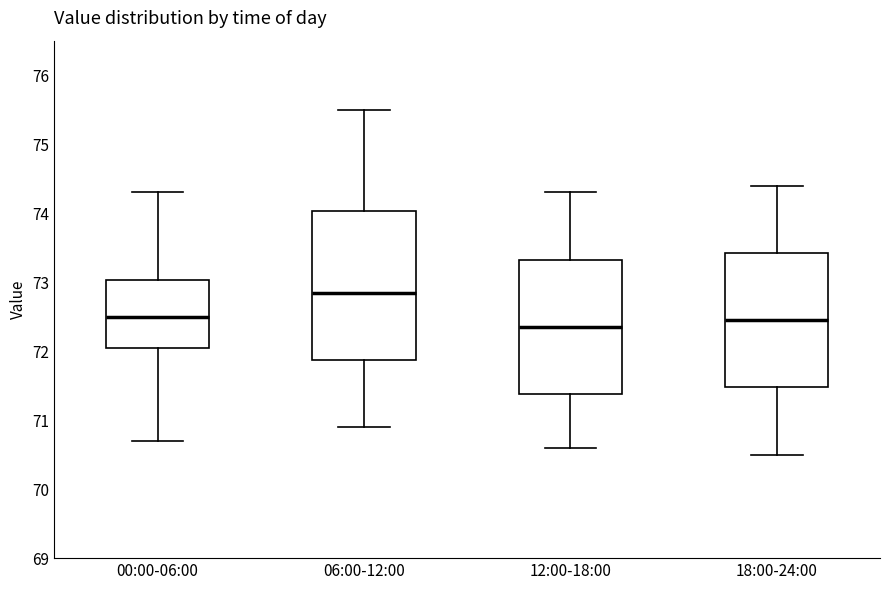

Reading left to right, read every box against the y-axis: the position of its median line, the range the box covers, and the ends of its whiskers. The values are not printed on the chart, so give them approximately, as read against the axis.

00:00-06:00: median 72.5, box 72.1 to 73.0, whiskers 70.7 to 74.3
06:00-12:00: median 72.9, box 71.9 to 74.0, whiskers 70.9 to 75.5
12:00-18:00: median 72.4, box 71.4 to 73.3, whiskers 70.6 to 74.3
18:00-24:00: median 72.5, box 71.5 to 73.4, whiskers 70.5 to 74.4